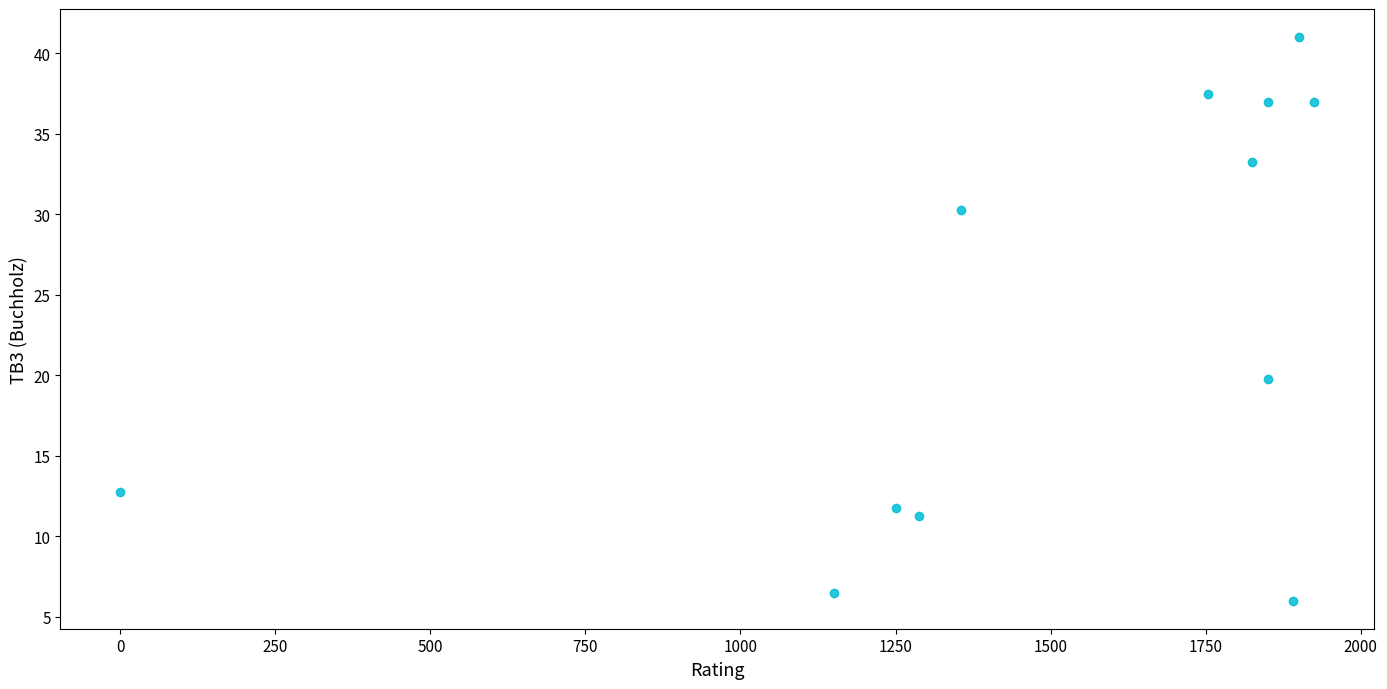

What is the range of X values (max minus min)?

1925.0